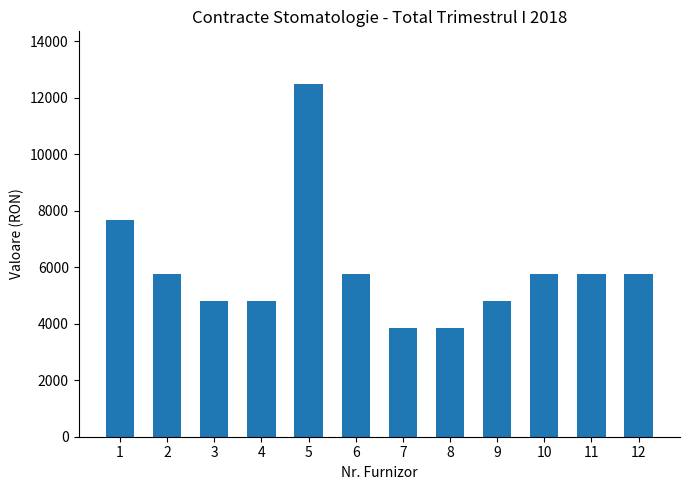

What value does the data have at 11?

5760